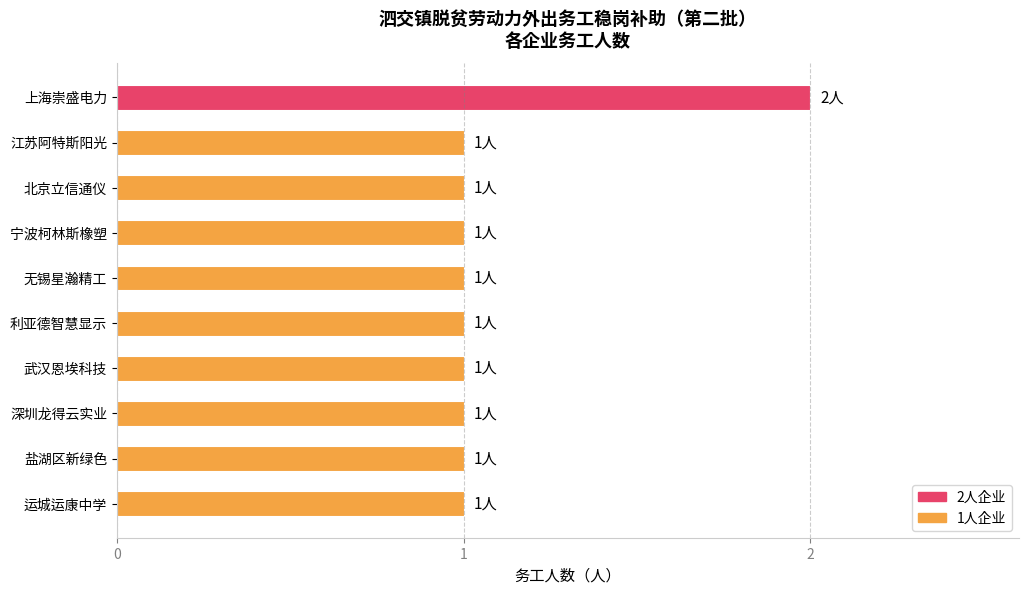

Reading top to bottom, transcribe all the data shown in this chart.

上海崇盛电力=2	江苏阿特斯阳光=1	北京立信通仪=1	宁波柯林斯橡塑=1	无锡星瀚精工=1	利亚德智慧显示=1	武汉恩埃科技=1	深圳龙得云实业=1	盐湖区新绿色=1	运城运康中学=1